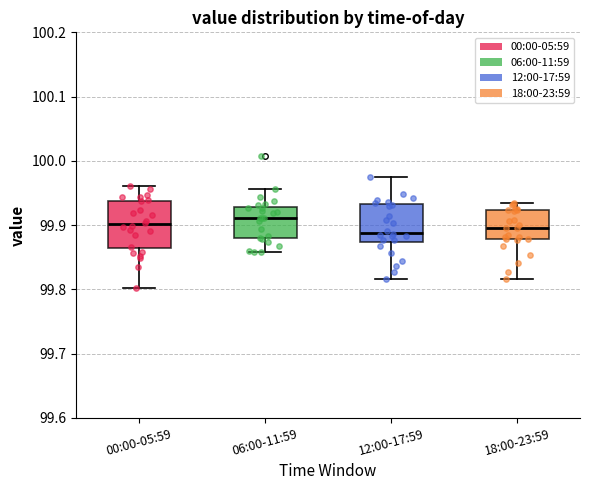

Reading left to right, transcribe this box plot: for each box, give where its median line is, the range the box spans, and where its two whiskers end, as read against the y-axis. The values are not printed on the chart, so give them approximately, as read against the axis.

00:00-05:59: median 99.90, box 99.86 to 99.94, whiskers 99.80 to 99.96
06:00-11:59: median 99.91, box 99.88 to 99.93, whiskers 99.86 to 99.96
12:00-17:59: median 99.89, box 99.87 to 99.93, whiskers 99.82 to 99.97
18:00-23:59: median 99.90, box 99.88 to 99.92, whiskers 99.82 to 99.93